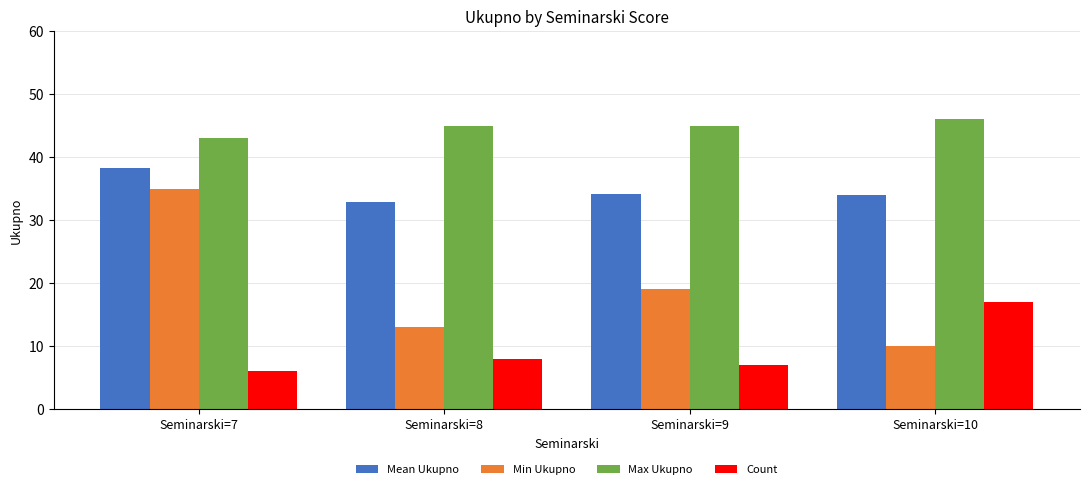

Is the value of Count at Seminarski=7 greater than the value of Min Ukupno at Seminarski=9?

No